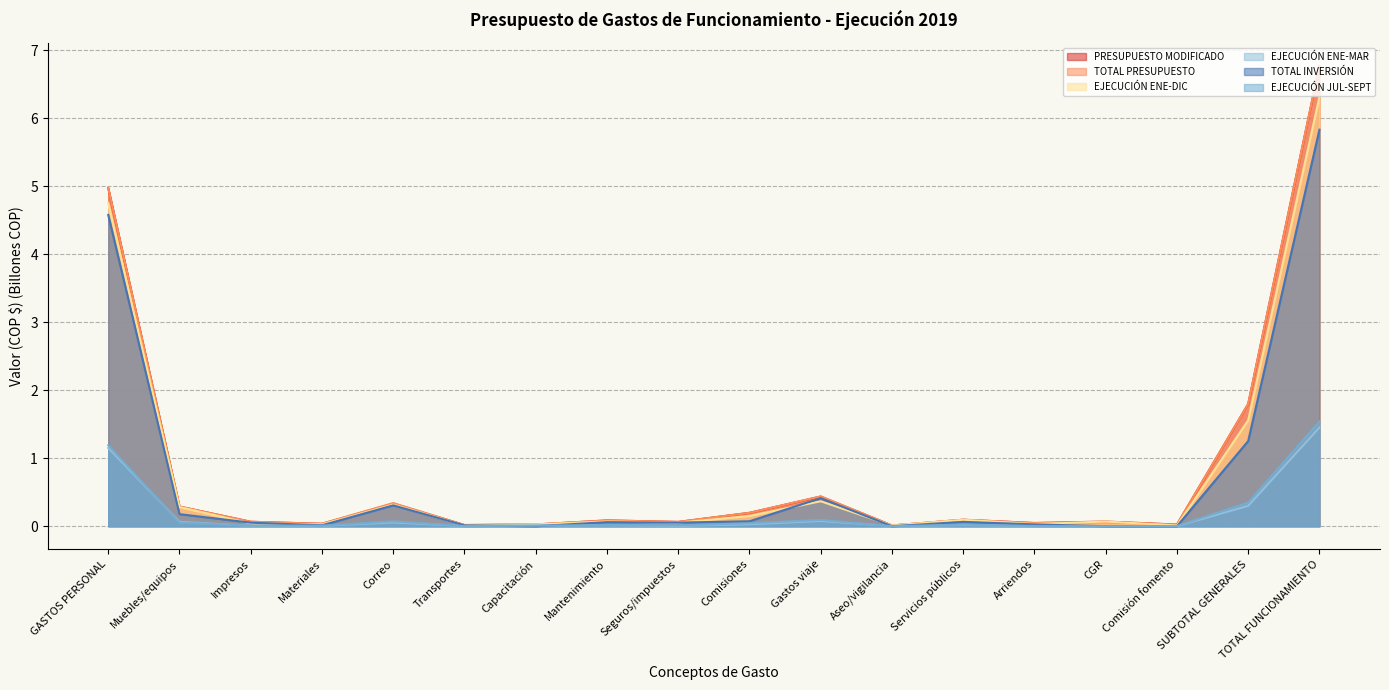

What is the value of the PRESUPUESTO MODIFICADO point at the 5th from the left?

0.3